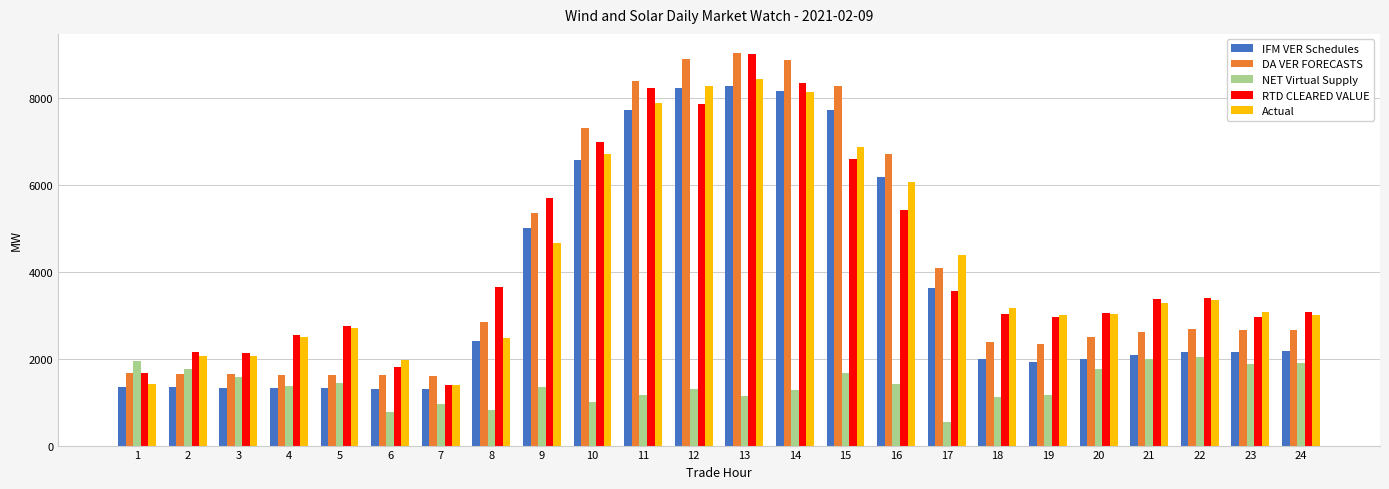

At how many categories does at least one series exceed 4680?

8